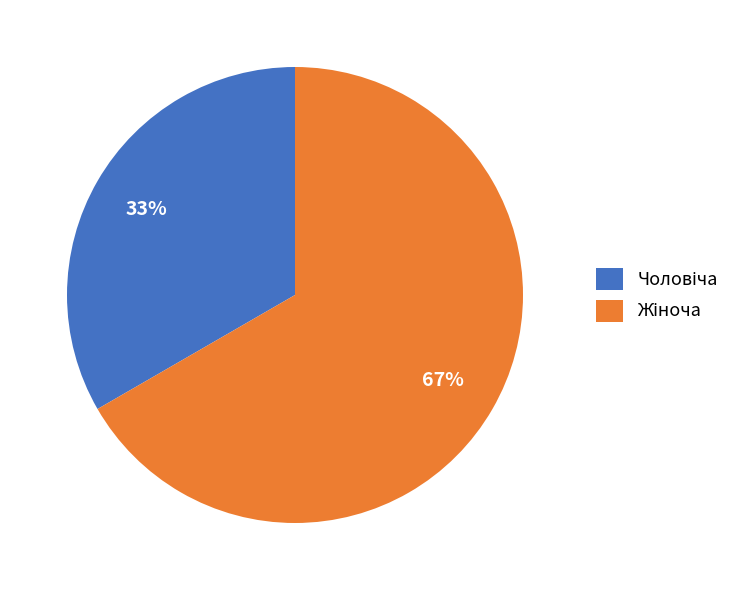

Is there a majority slice in this chart?

Yes